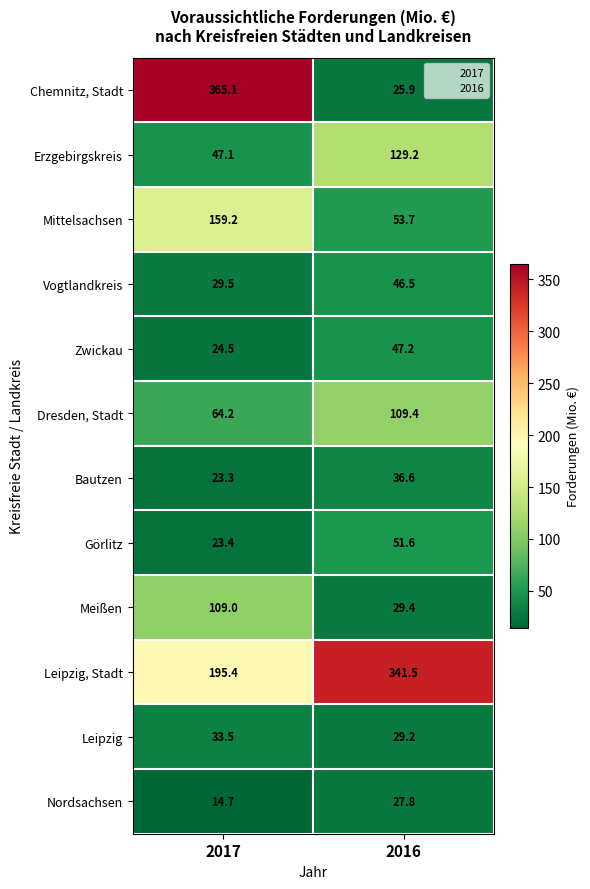

Which series changed the most between 2017 and 2016?

Chemnitz, Stadt